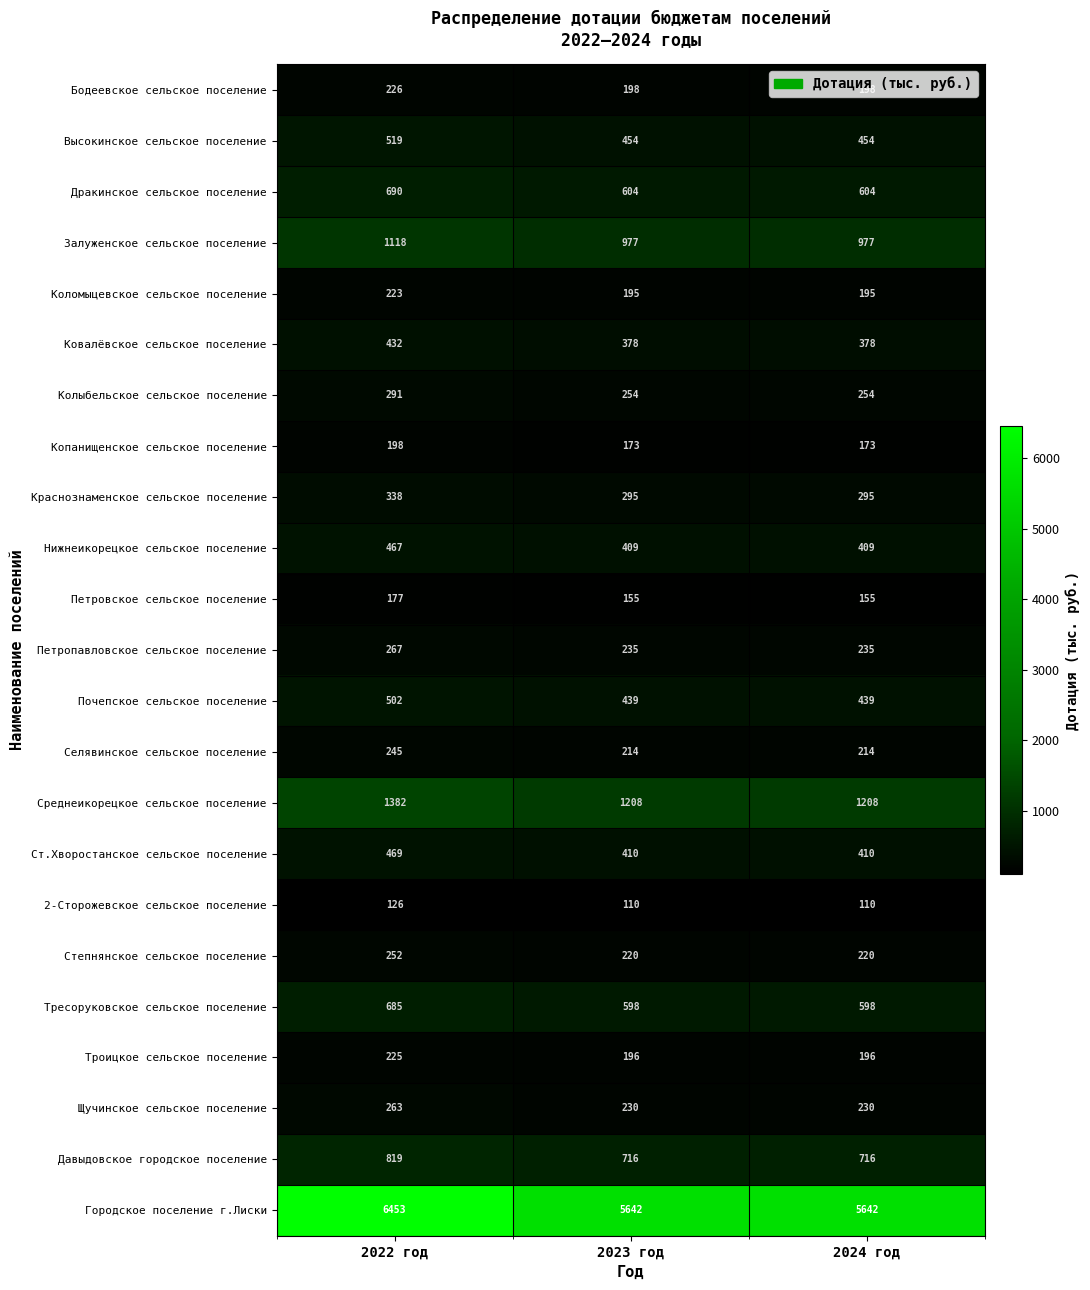

Which series has the largest range (max minus min)?

Городское поселение г.Лиски